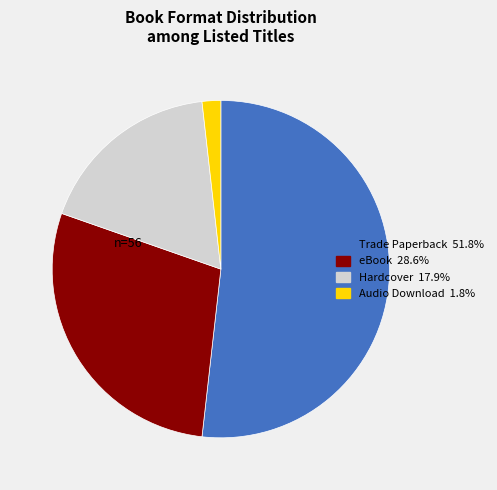

Rank the categories by value from highest to lowest.

Trade Paperback, eBook, Hardcover, Audio Download